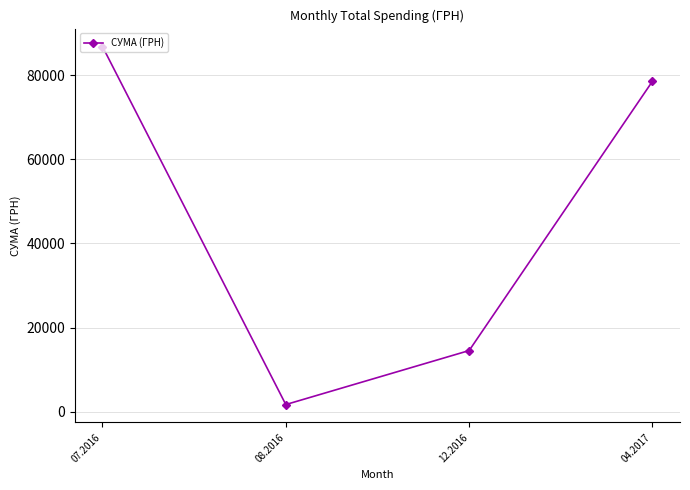

List the labels in order of value, largest first.

07.2016, 04.2017, 12.2016, 08.2016